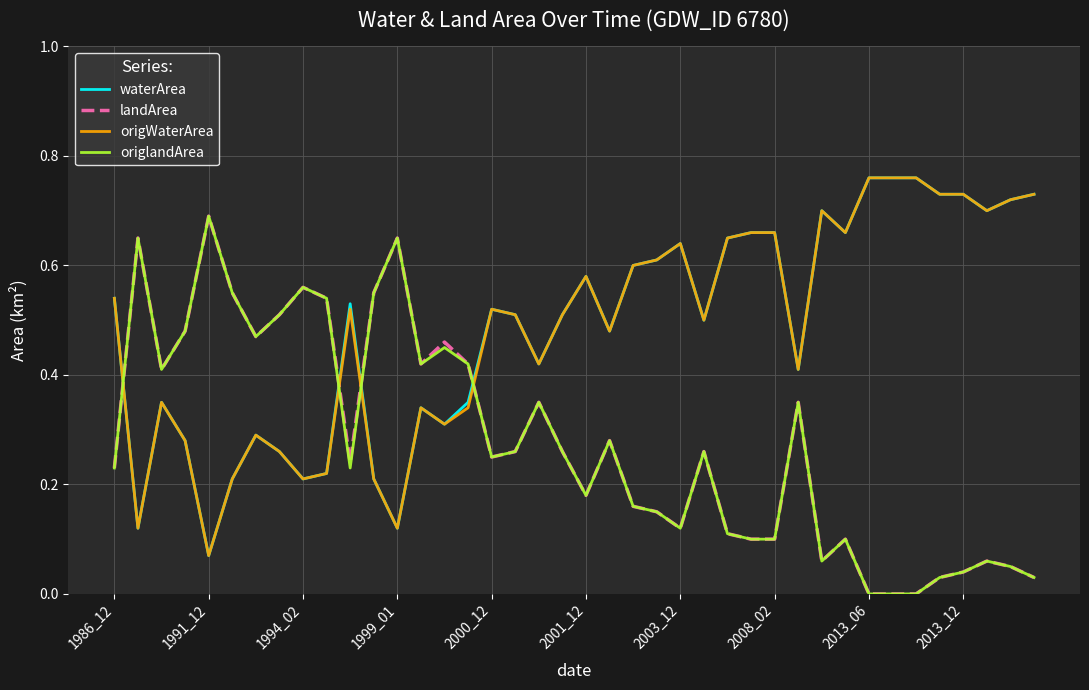

How many intersections are there between origlandArea and waterArea?

4